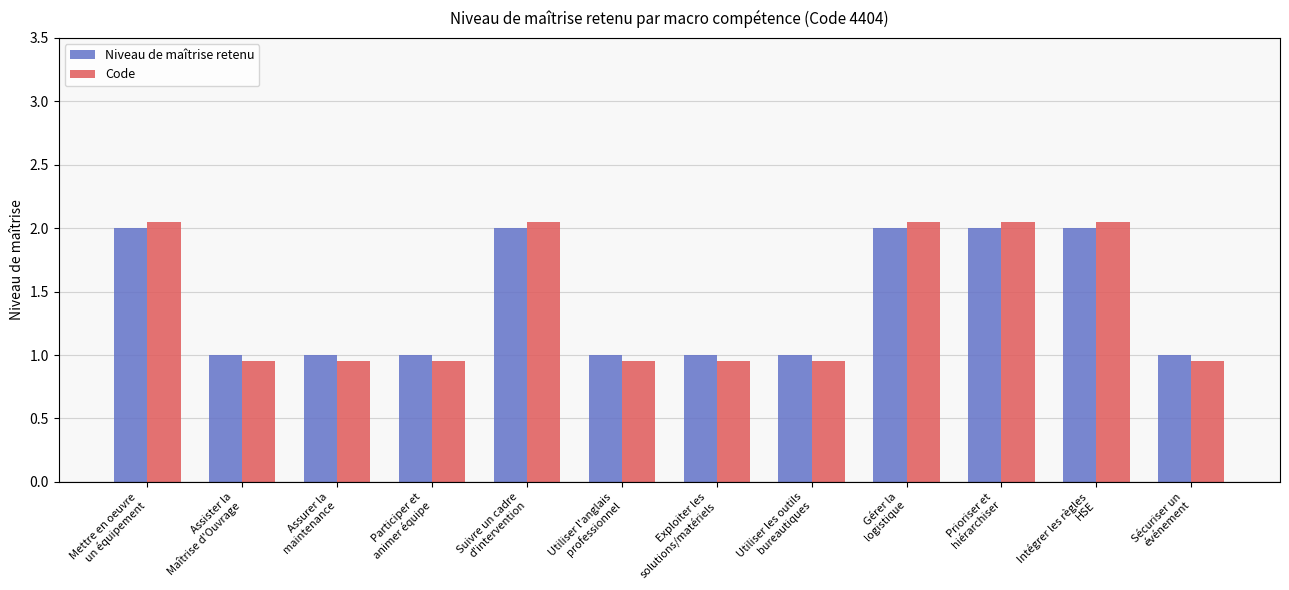

How many bars are there in total?

24